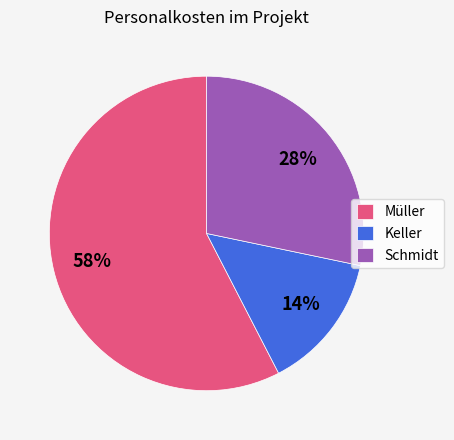

Is there any slice that represents more than half of the pie?

Yes